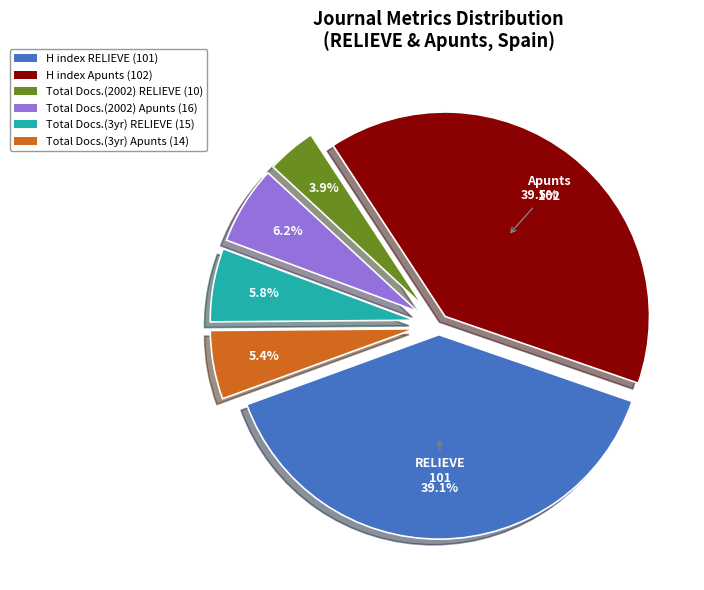

Is there a majority slice in this chart?

No